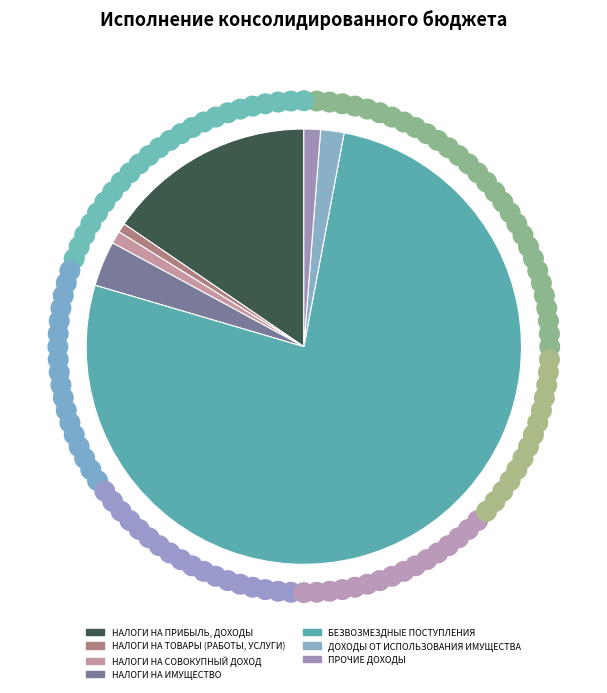

Which has a higher value, ДОХОДЫ ОТ ИСПОЛЬЗОВАНИЯ ИМУЩЕСТВА or НАЛОГИ НА ИМУЩЕСТВО?

НАЛОГИ НА ИМУЩЕСТВО